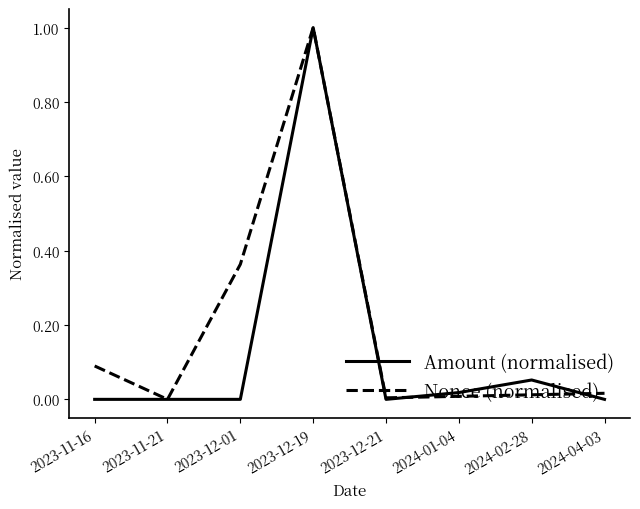

How many distinct data groups are displayed?

2